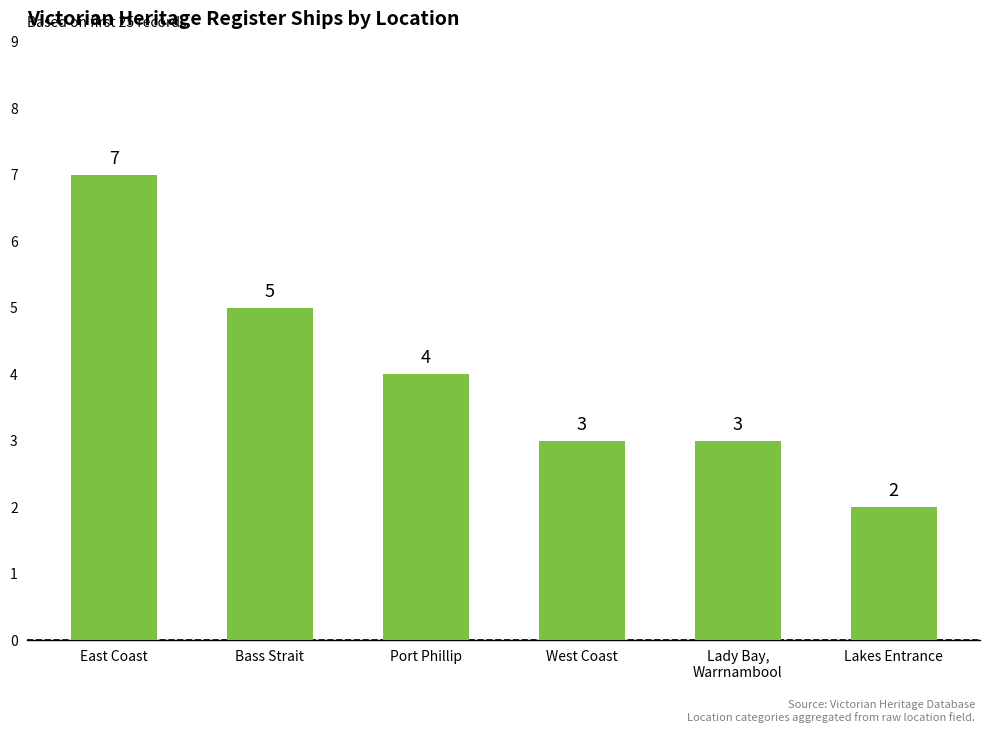

What is the minimum value shown in the chart?

2